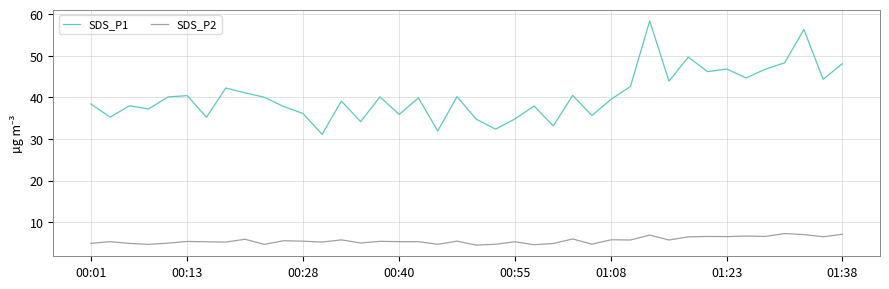

Rank the series by their average value, from highest to lowest.

SDS_P1, SDS_P2